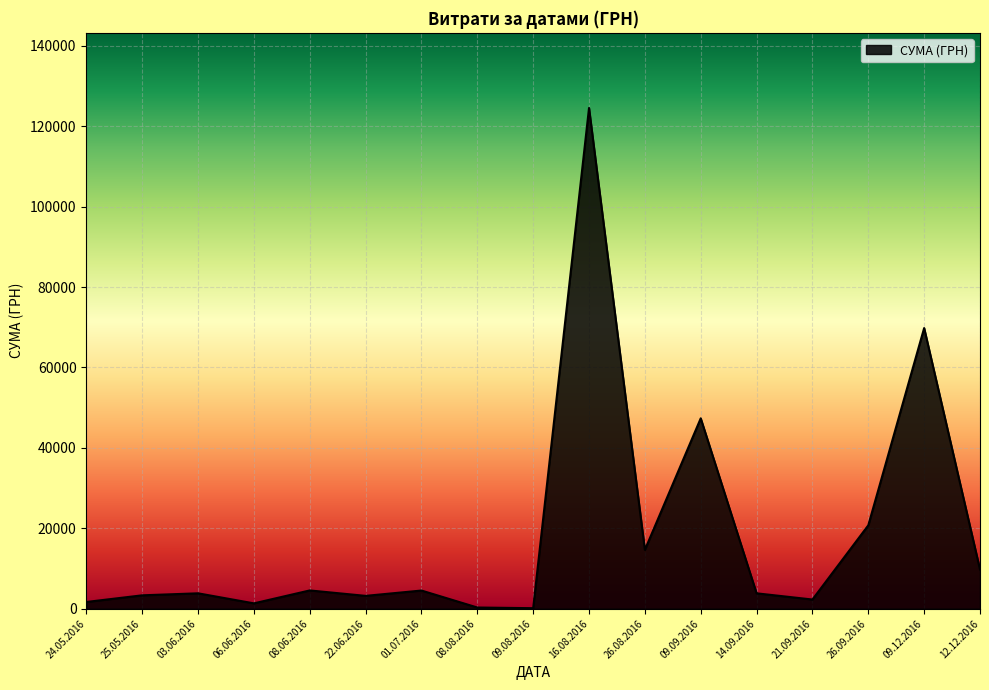

What is the maximum value shown in the chart?

124534.0